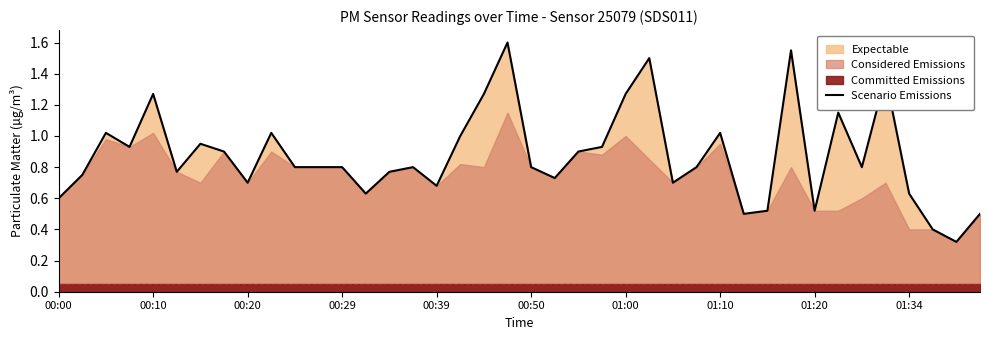

The value at 34 is 0.8. True or false?

True